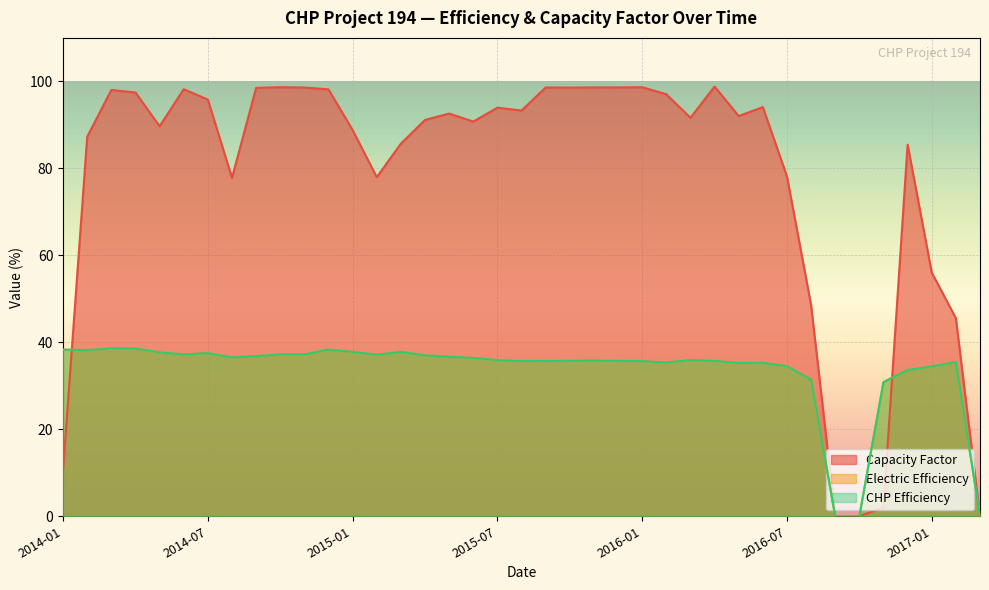

Reading left to right, list all the values displayed in this chart.

Capacity Factor: 2014-01=10.7	2014-02=87.3	2014-03=98.0	2014-04=97.4	2014-05=89.7	2014-06=98.2	2014-07=95.8	2014-08=77.8	2014-09=98.5	2014-10=98.7	2014-11=98.6	2014-12=98.2	2015-01=88.8	2015-02=78.0	2015-03=85.7	2015-04=91.1	2015-05=92.6	2015-06=90.8	2015-07=94.0	2015-08=93.3	2015-09=98.6	2015-10=98.6	2015-11=98.6	2015-12=98.6	2016-01=98.7	2016-02=97.0	2016-03=91.6	2016-04=98.8	2016-05=92.0	2016-06=94.1	2016-07=78.2	2016-08=48.6	2016-09=0.0	2016-10=0.0	2016-11=2.0	2016-12=85.4	2017-01=56.0	2017-02=45.6	2017-03=0.0
Electric Efficiency: 2014-01=38.3	2014-02=38.2	2014-03=38.6	2014-04=38.6	2014-05=37.7	2014-06=37.2	2014-07=37.5	2014-08=36.5	2014-09=36.8	2014-10=37.2	2014-11=37.2	2014-12=38.3	2015-01=37.8	2015-02=37.2	2015-03=37.8	2015-04=37.0	2015-05=36.7	2015-06=36.4	2015-07=35.9	2015-08=35.7	2015-09=35.7	2015-10=35.8	2015-11=35.8	2015-12=35.7	2016-01=35.7	2016-02=35.4	2016-03=35.9	2016-04=35.7	2016-05=35.2	2016-06=35.3	2016-07=34.5	2016-08=31.4	2016-09=0.0	2016-10=0.0	2016-11=30.9	2016-12=33.6	2017-01=34.5	2017-02=35.5	2017-03=0.0
CHP Efficiency: 2014-01=38.3	2014-02=38.2	2014-03=38.6	2014-04=38.6	2014-05=37.7	2014-06=37.2	2014-07=37.5	2014-08=36.5	2014-09=36.8	2014-10=37.2	2014-11=37.2	2014-12=38.3	2015-01=37.8	2015-02=37.2	2015-03=37.8	2015-04=37.0	2015-05=36.7	2015-06=36.4	2015-07=35.9	2015-08=35.7	2015-09=35.7	2015-10=35.8	2015-11=35.8	2015-12=35.7	2016-01=35.7	2016-02=35.4	2016-03=35.9	2016-04=35.7	2016-05=35.2	2016-06=35.3	2016-07=34.5	2016-08=31.4	2016-09=0.0	2016-10=0.0	2016-11=30.9	2016-12=33.6	2017-01=34.5	2017-02=35.5	2017-03=0.0